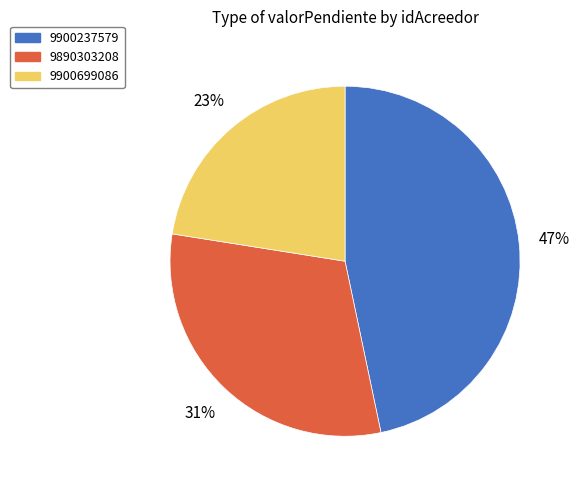

Is there a majority slice in this chart?

No